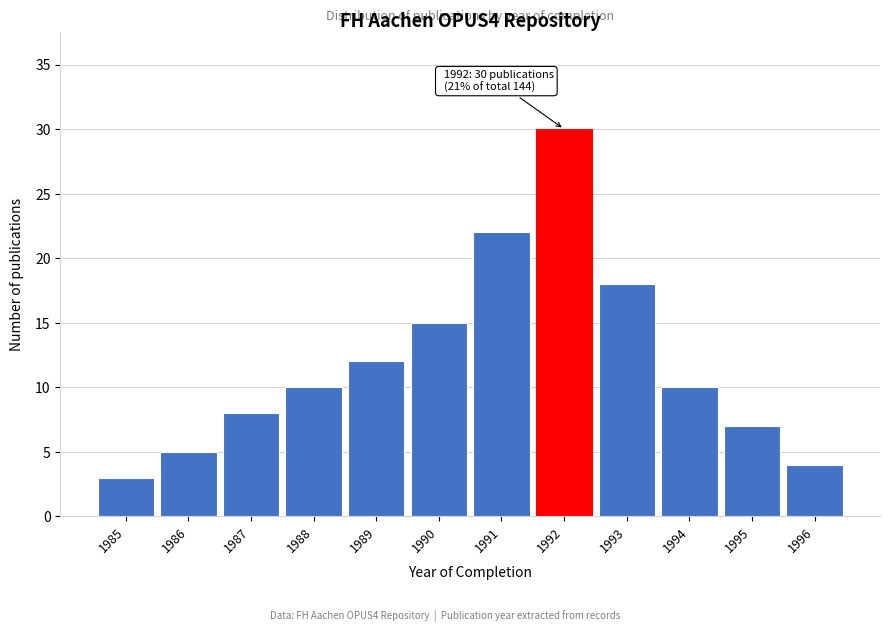

Reading left to right, list all the values displayed in this chart.

3	5	8	10	12	15	22	30	18	10	7	4